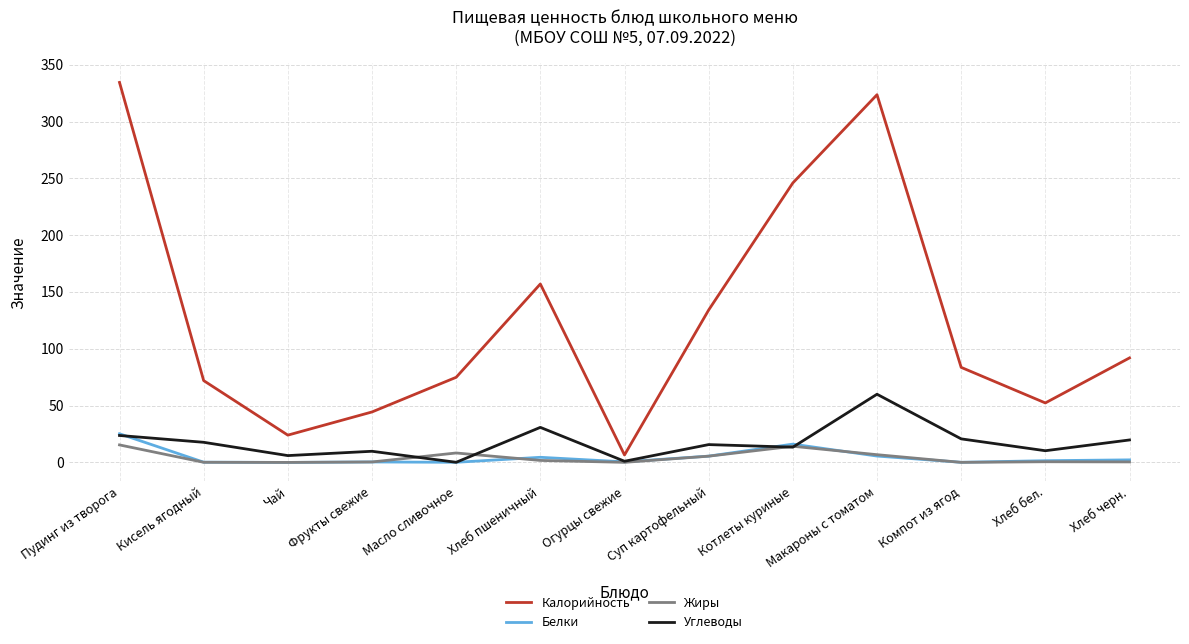

Read the Углеводы value at Чай.

6.0